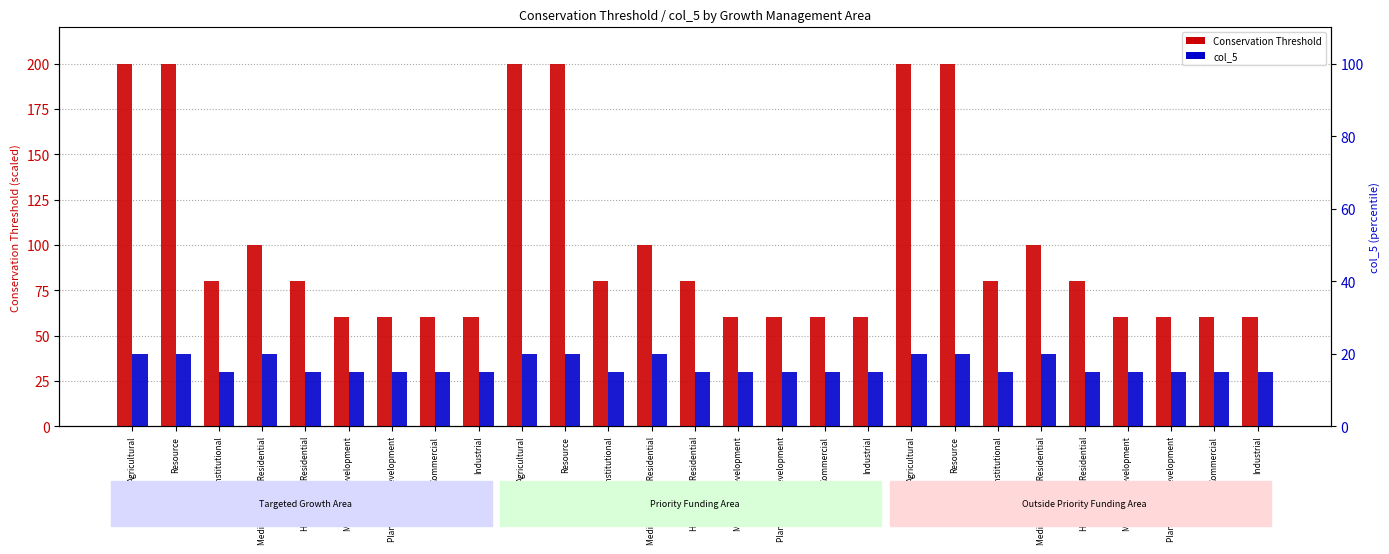

What is the value of the Conservation Threshold bar at the 16th from the left?

60